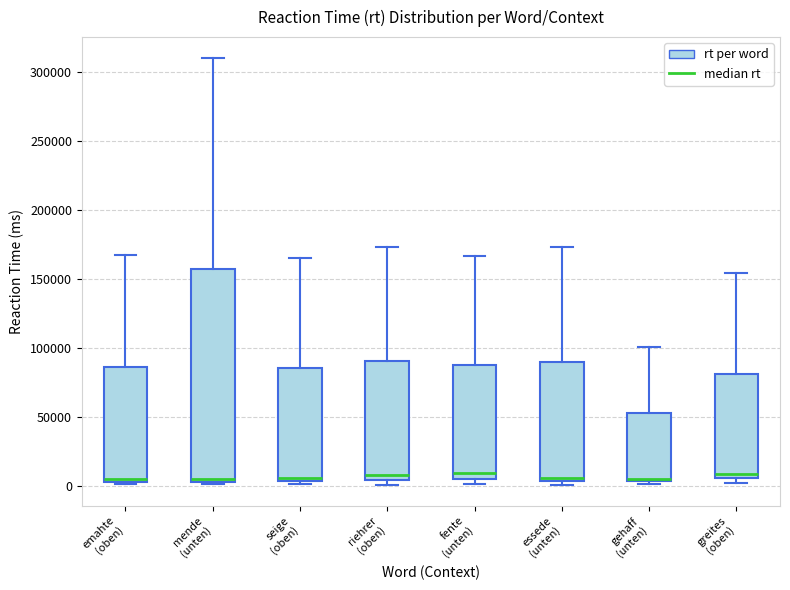

Reading left to right, read every box against the y-axis: the position of its median line, the range the box covers, and the ends of its whiskers. The values are not printed on the chart, so give them approximately, as read against the axis.

emahte (oben): median 5000 (just above the box's lower edge), box 5000 to 85000, whiskers 0 to 165000
mende (unten): median 5000 (just above the box's lower edge), box 5000 to 155000, whiskers 0 to 310000
seige (oben): median 5000 (just above the box's lower edge), box 5000 to 85000, whiskers 0 to 165000
riehrer (oben): median 10000, box 5000 to 90000, whiskers 0 to 175000
fente (unten): median 10000, box 5000 to 90000, whiskers 0 to 165000
essede (unten): median 5000 (just above the box's lower edge), box 5000 to 90000, whiskers 0 to 175000
gehaff (unten): median 5000 (just above the box's lower edge), box 5000 to 55000, whiskers 0 to 100000
greites (oben): median 10000, box 5000 to 80000, whiskers 5000 (just below the box's lower edge) to 155000